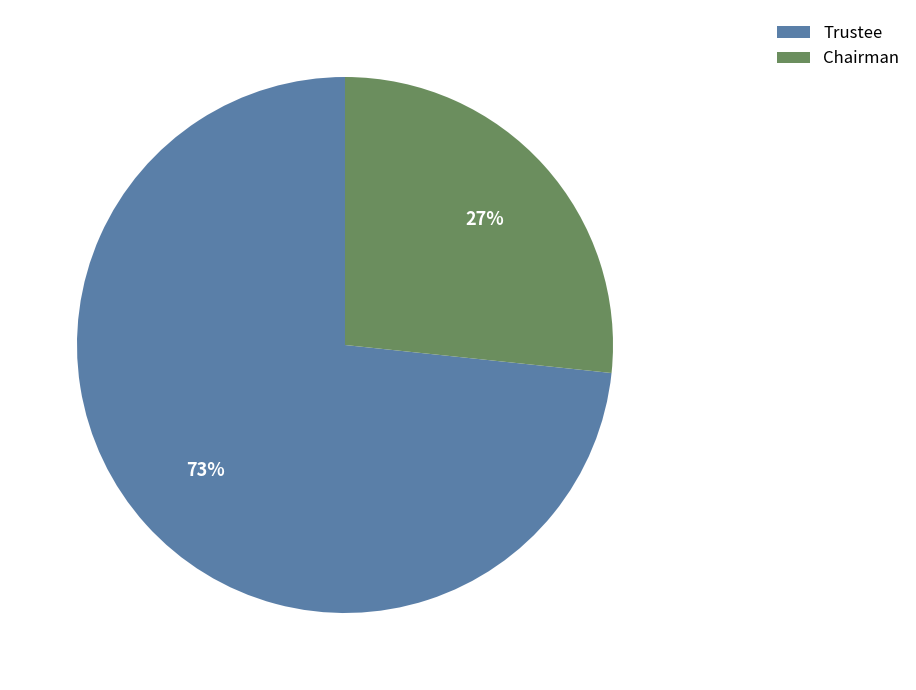

Approximately how many times larger is the value at Chairman compared to Trustee?

0.4